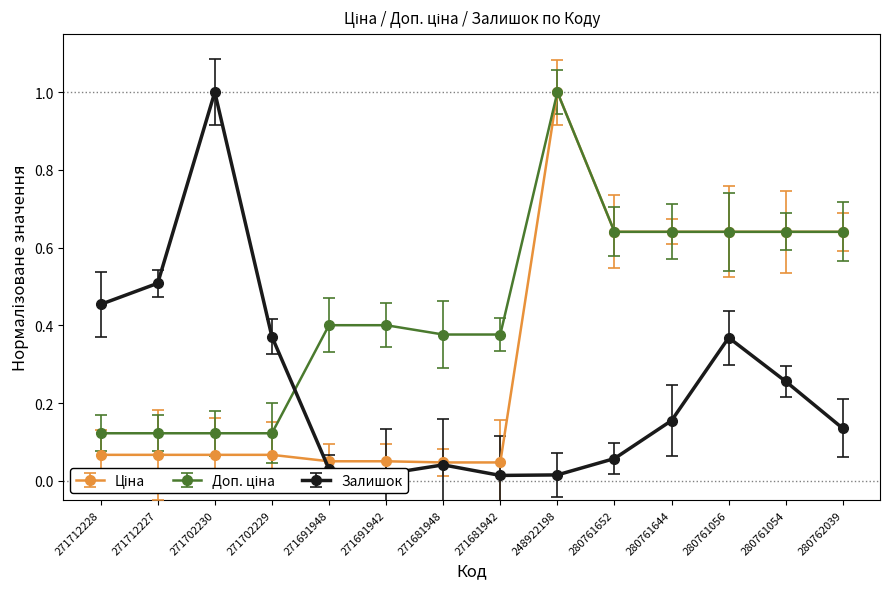

Where is the first local maximum for Залишок?

271702230